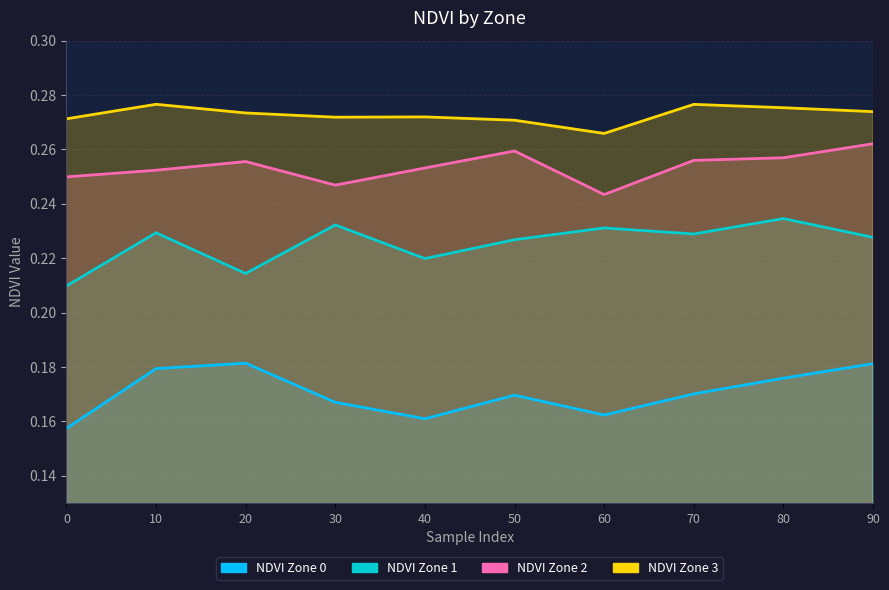

Where is NDVI Zone 2 nearest to the value 0?

60